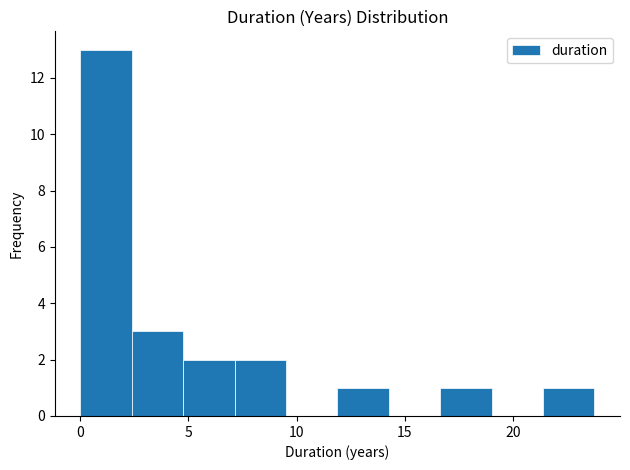

Reading left to right, list every bar in this chart as the range it spans on the x-axis followed by its height. Neither the bar edges nor the heights are printed on the chart, so give them approximately, as read against the axes.

0.0 to 2.5: 13
2.5 to 5.0: 3
5.0 to 7.0: 2
7.0 to 9.5: 2
9.5 to 12.0: 0
12.0 to 14.5: 1
14.5 to 16.5: 0
16.5 to 19.0: 1
19.0 to 21.5: 0
21.5 to 24.0: 1